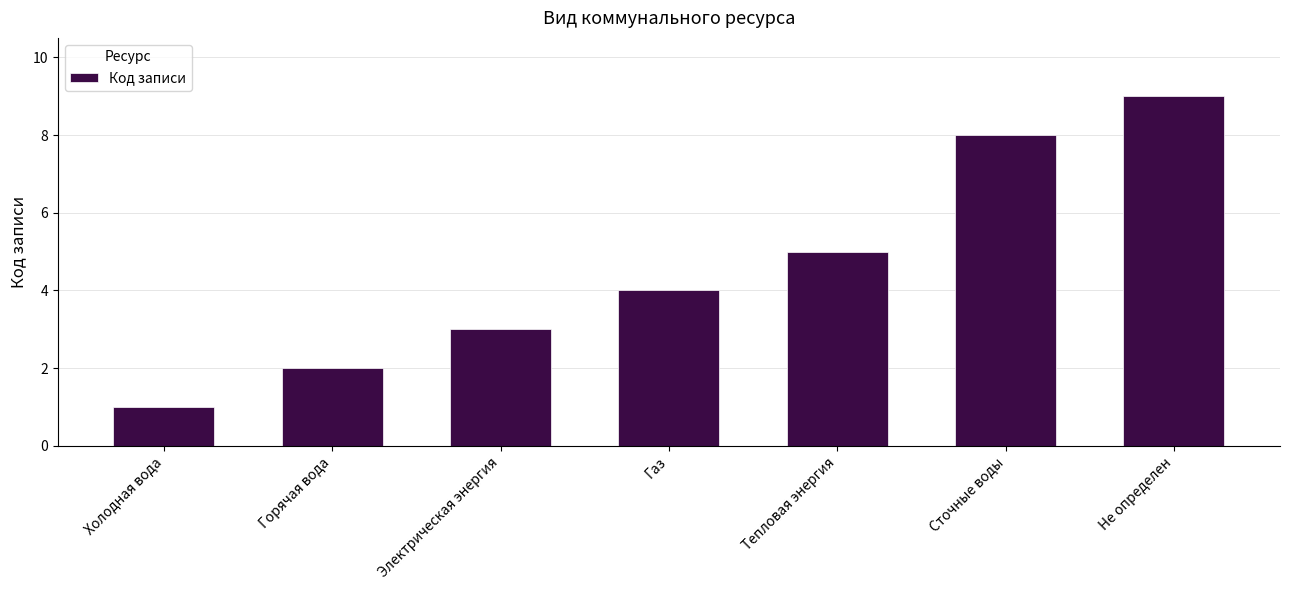

Is it true that the value at Электрическая энергия is 3?

True